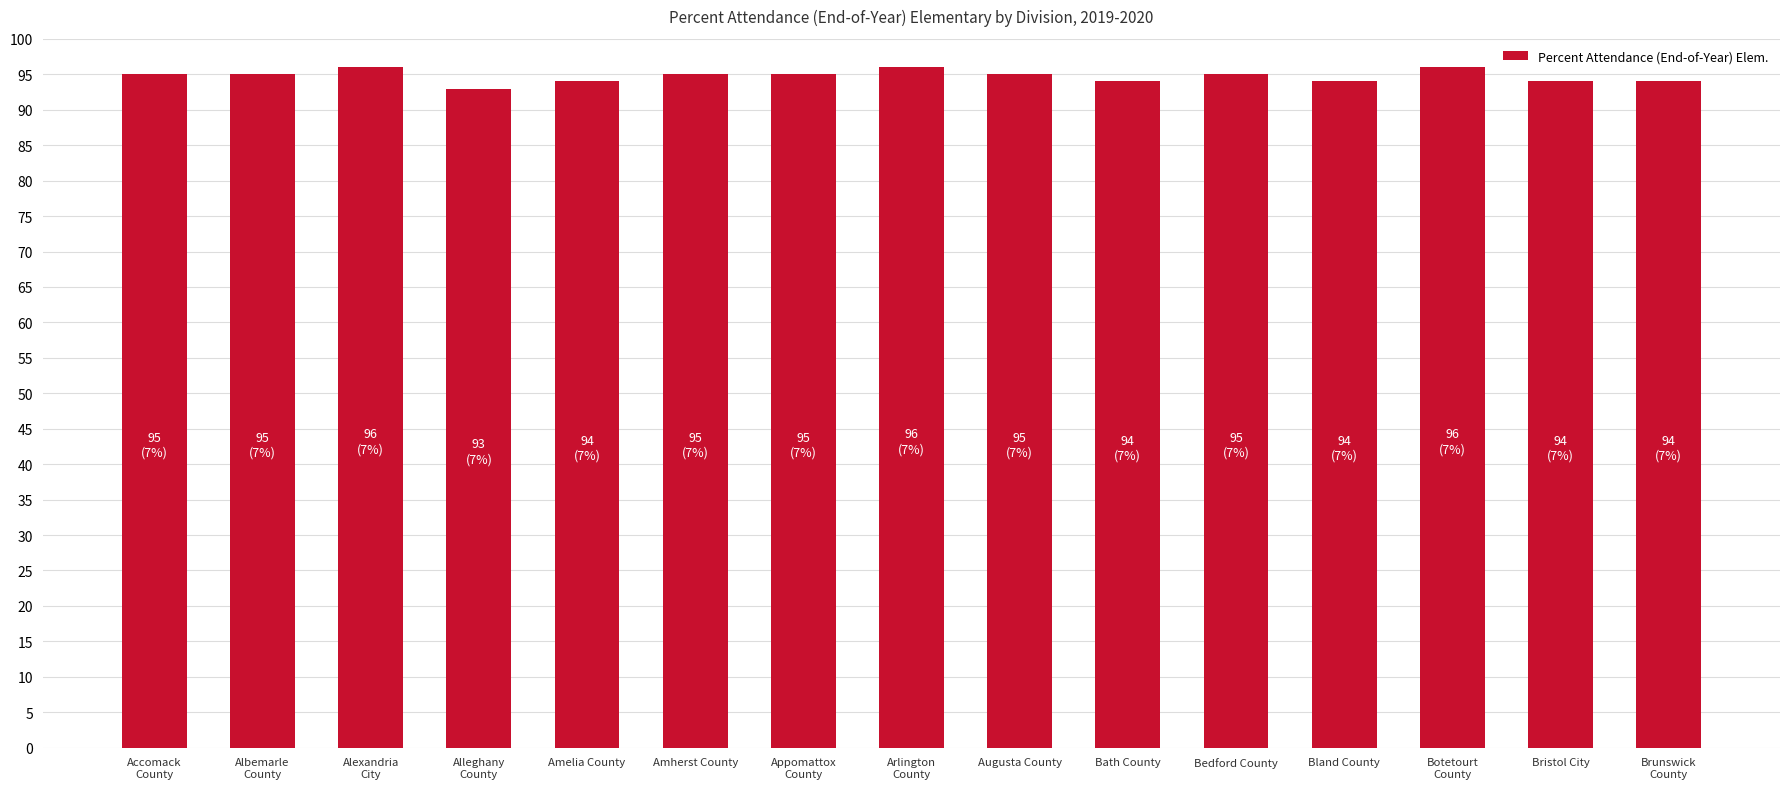

Are the bars grouped side by side (vs. stacked)?

No